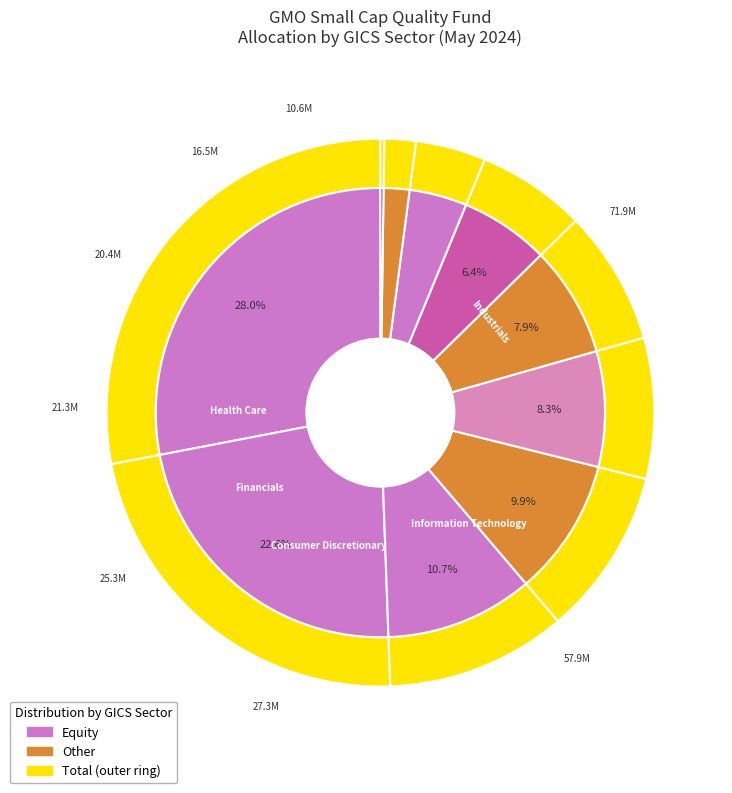

What is the smallest slice in the pie chart?

Cash and Cash Equivalents